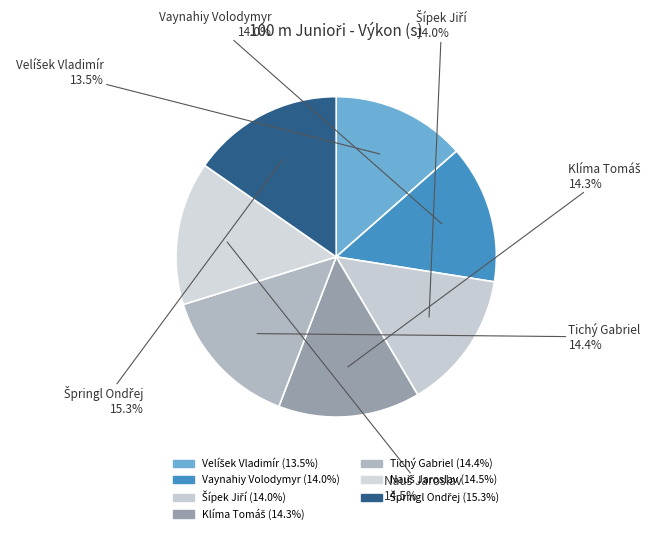

Count the number of slices in the pie.

7